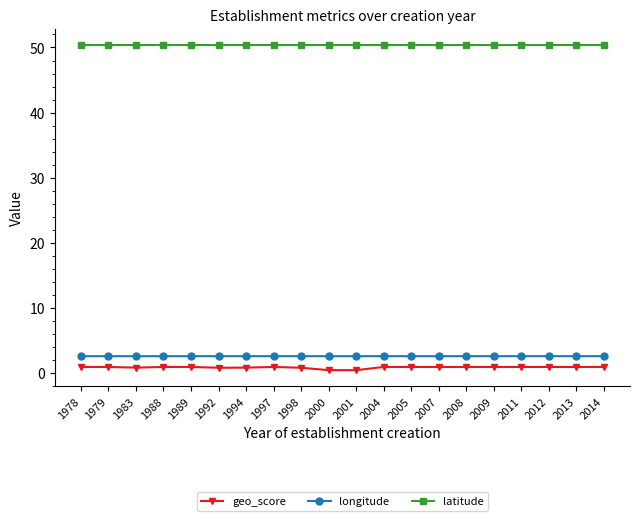

Is the value of geo_score at 2001 greater than the value of latitude at 2012?

No